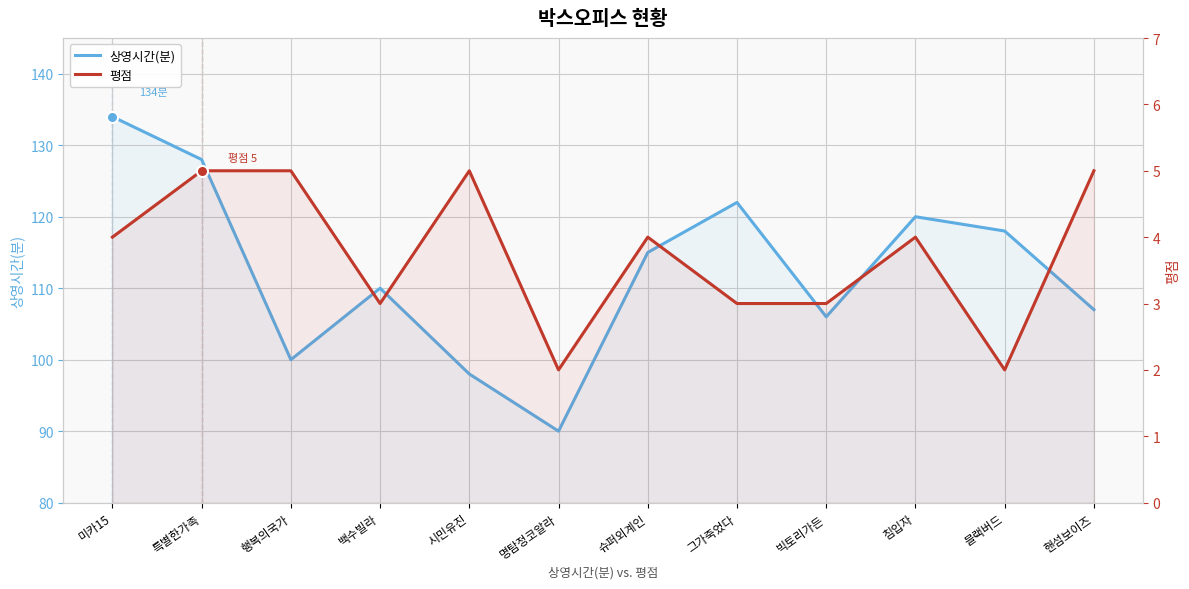

The value of 평점 at 빅토리가든 is 3. True or false?

True